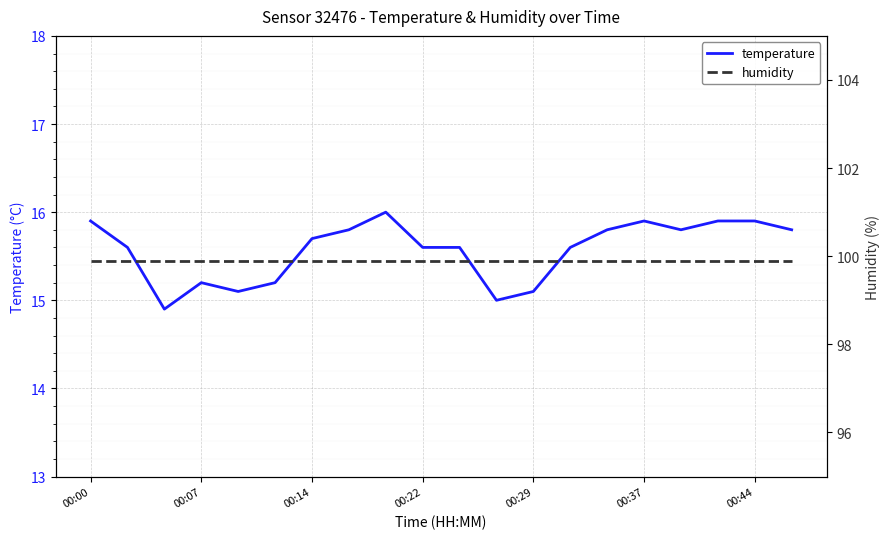

True or false: temperature has a value of 15.9 at 00:00.

True